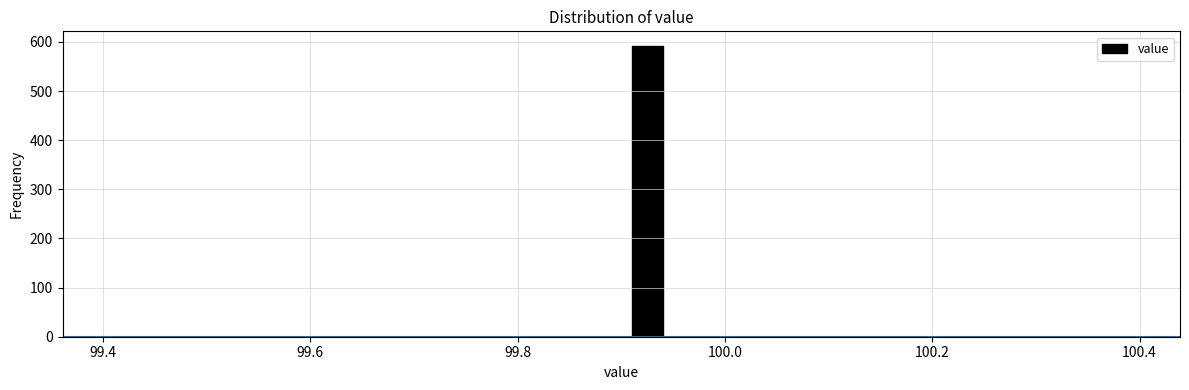

Read against the x-axis, roughly where is the centre of the tallest bar?

99.92